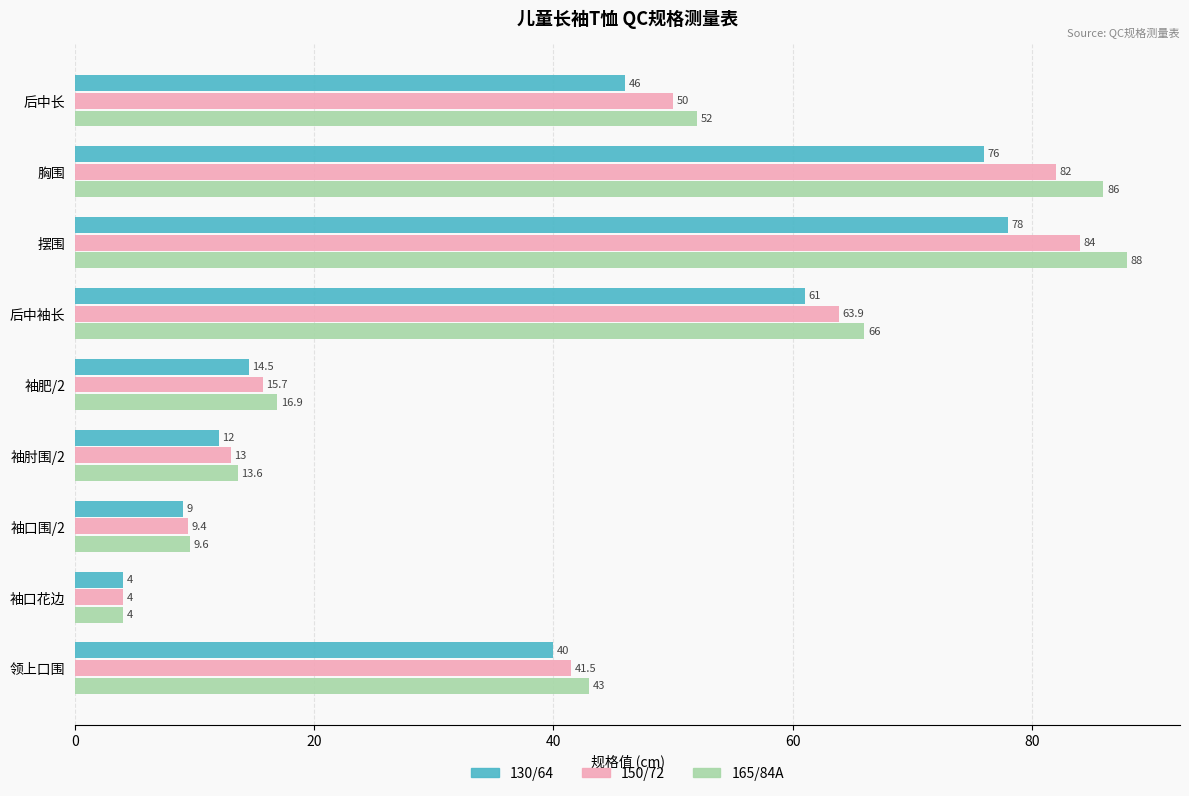

What is the spread (max minus min) of values at 后中袖长?

5.0